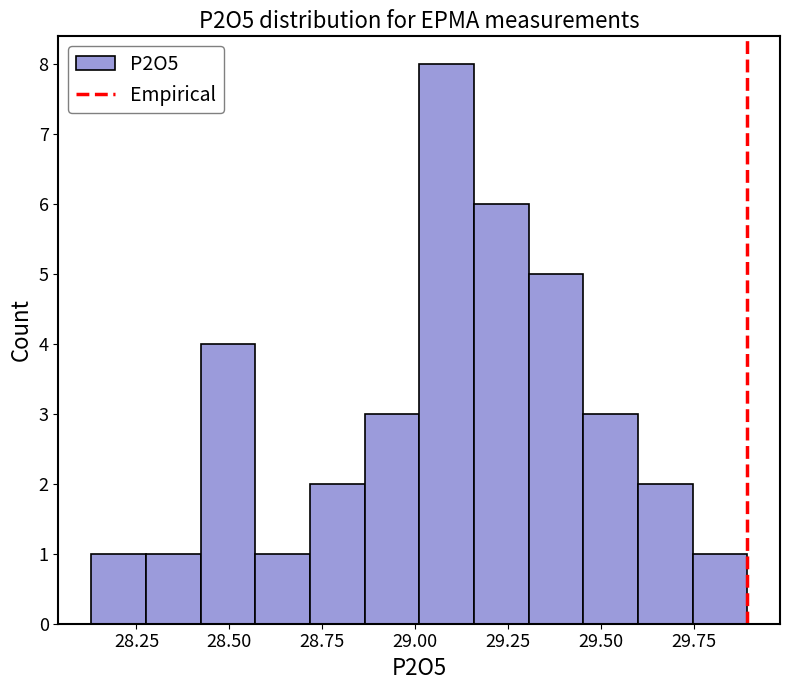

Read against the x-axis, roughly where is the centre of the tallest bar?

29.10